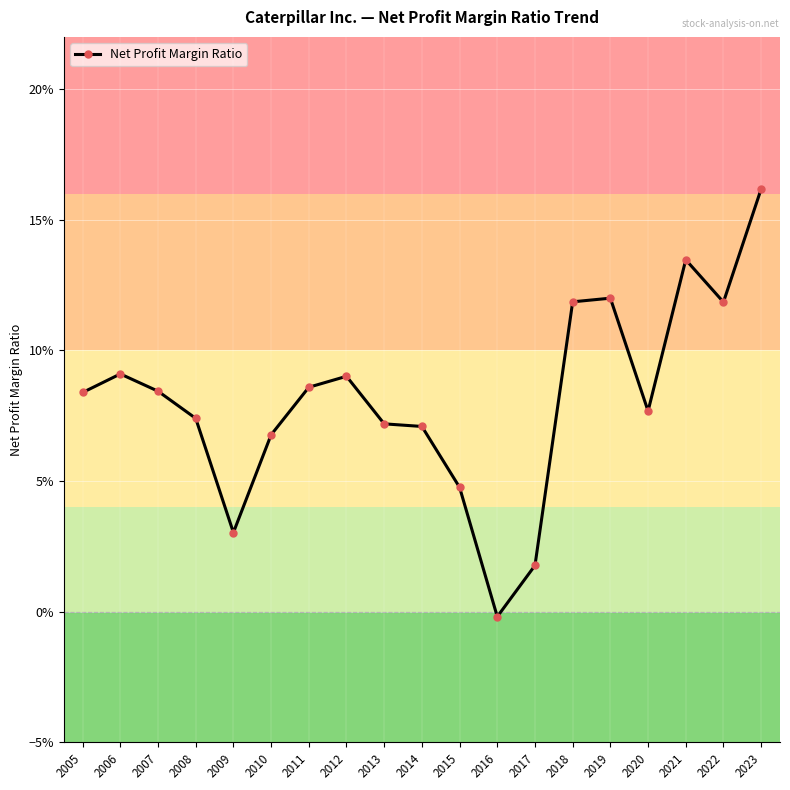

Read the value at 2005.

0.1